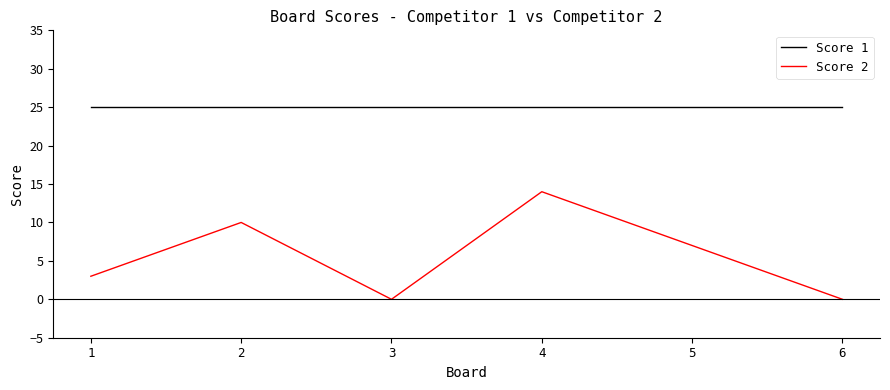

Reading left to right, extract all data points from this chart.

Score 1: 25	25	25	25	25	25
Score 2: 3	10	0	14	7	0